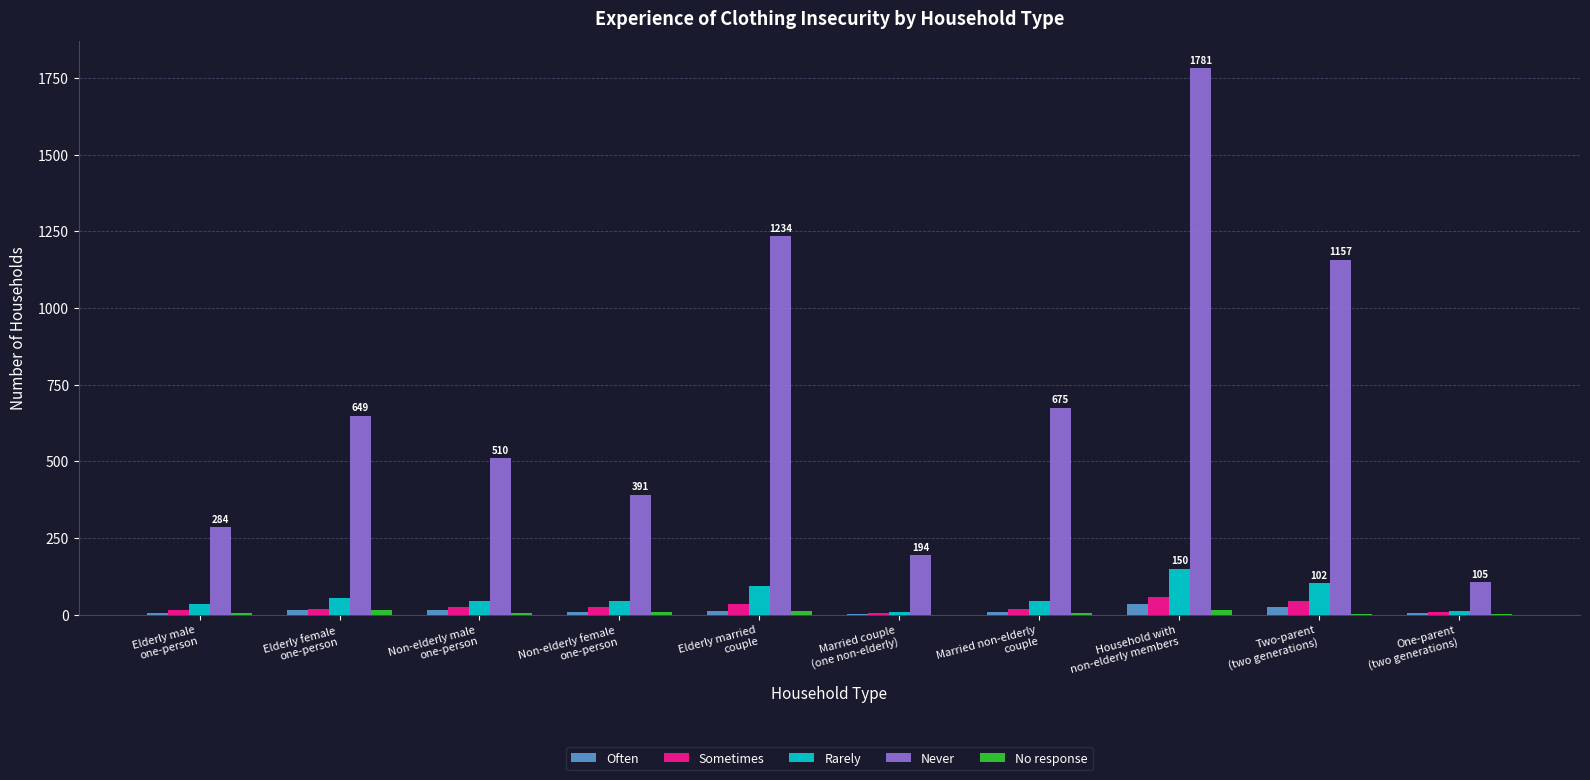

What is the sum of all Often values?

129